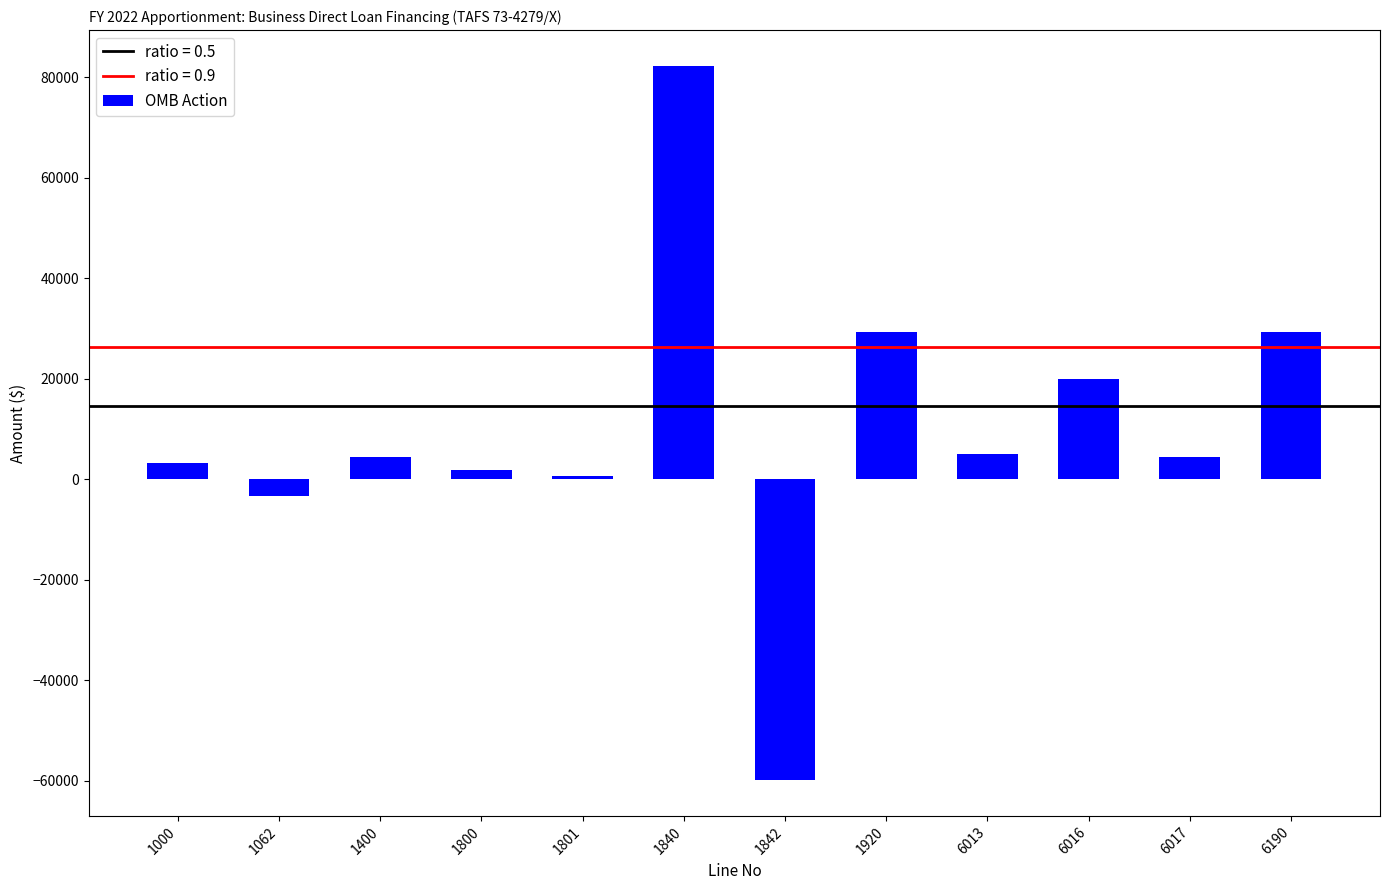

True or false: the data shows 20000 at 6016.

True